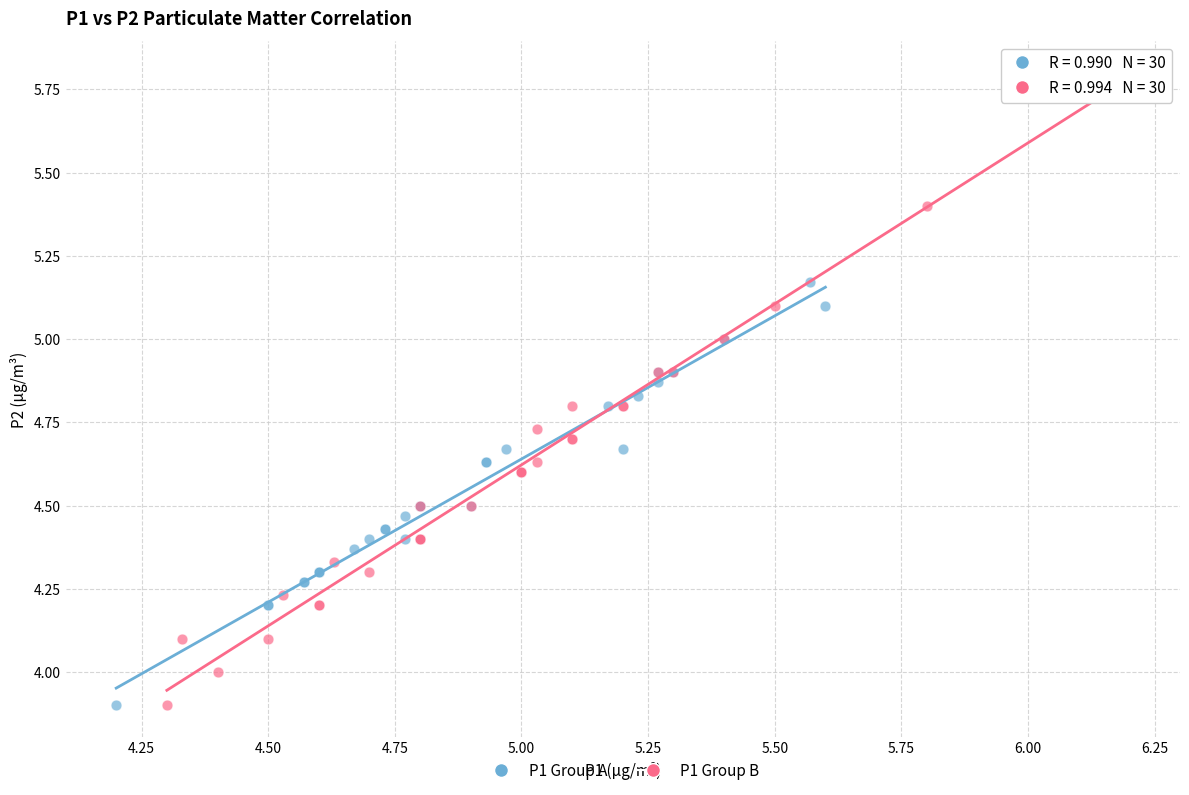

Which series reaches the maximum Y coordinate?

P1 Group B